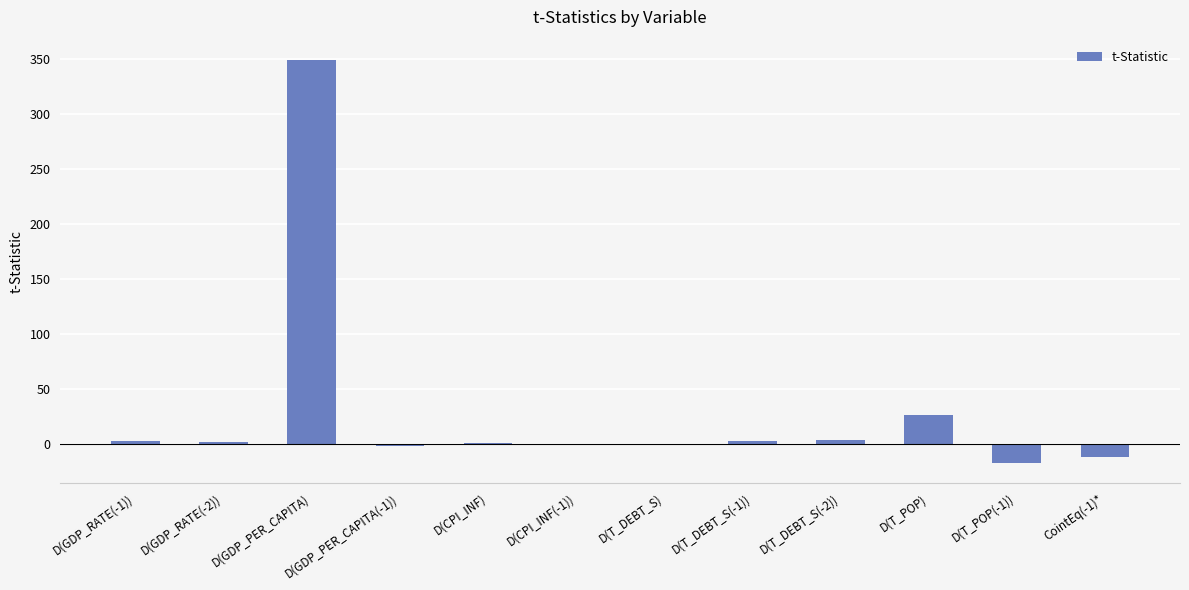

Read the value at D(T_DEBT_S(-2)).

3.3